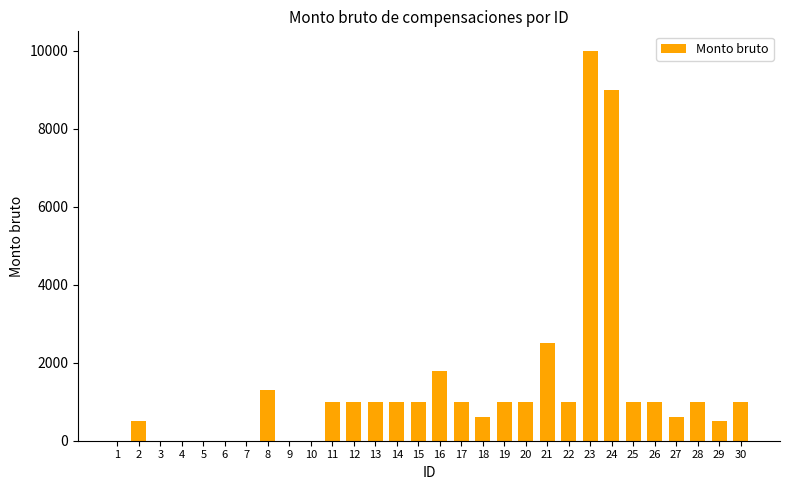

Reading left to right, transcribe all the data shown in this chart.

1=0	2=500	3=0	4=0	5=0	6=0	7=0	8=1300	9=0	10=0	11=1000	12=1000	13=1000	14=1000	15=1000	16=1800	17=1000	18=600	19=1000	20=1000	21=2500	22=1000	23=10000	24=9000	25=1000	26=1000	27=600	28=1000	29=500	30=1000